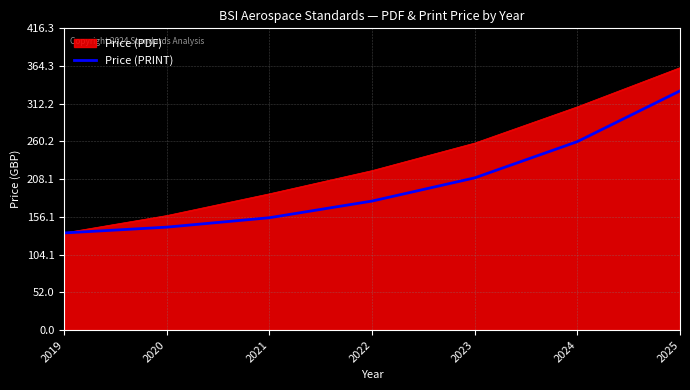

Which series has the widest spread of values?

Price (PDF)